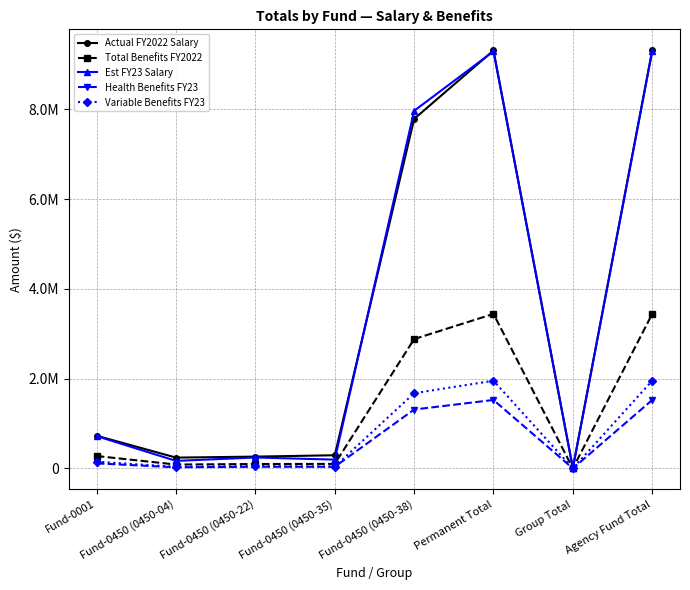

At how many categories does at least one series exceed 746076?

3